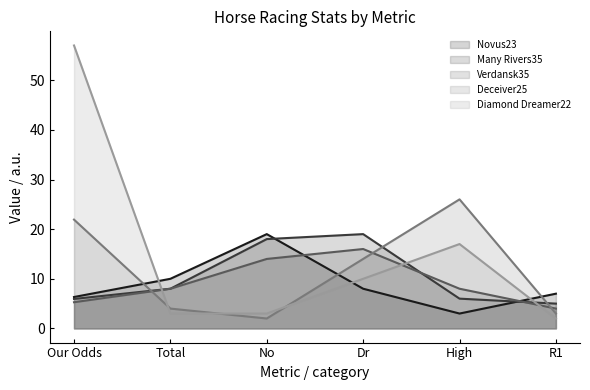

Which has a higher value, High or Total?

Total